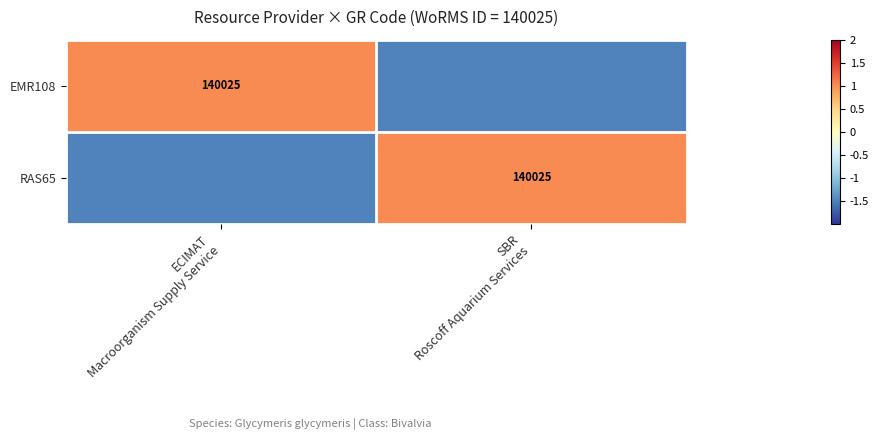

What is the difference between the highest and lowest values at SBR
Roscoff Aquarium Services?

2.5